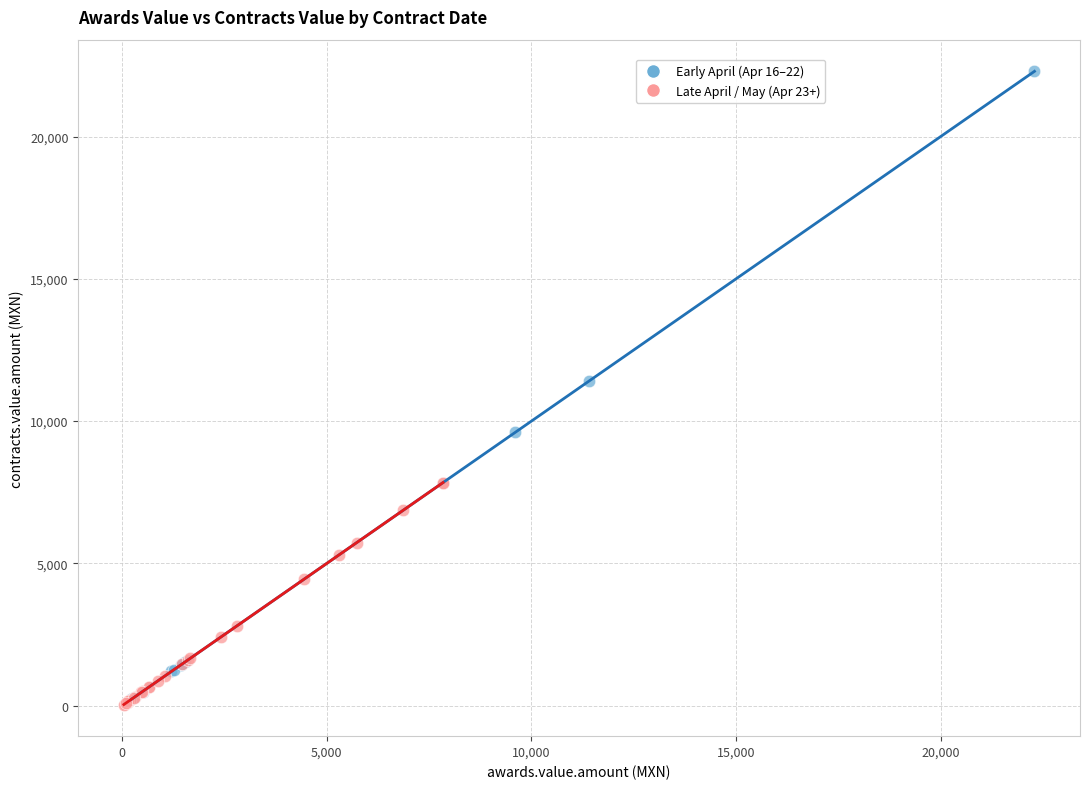

Which series reaches the maximum Y coordinate?

Early April (Apr 16–22)